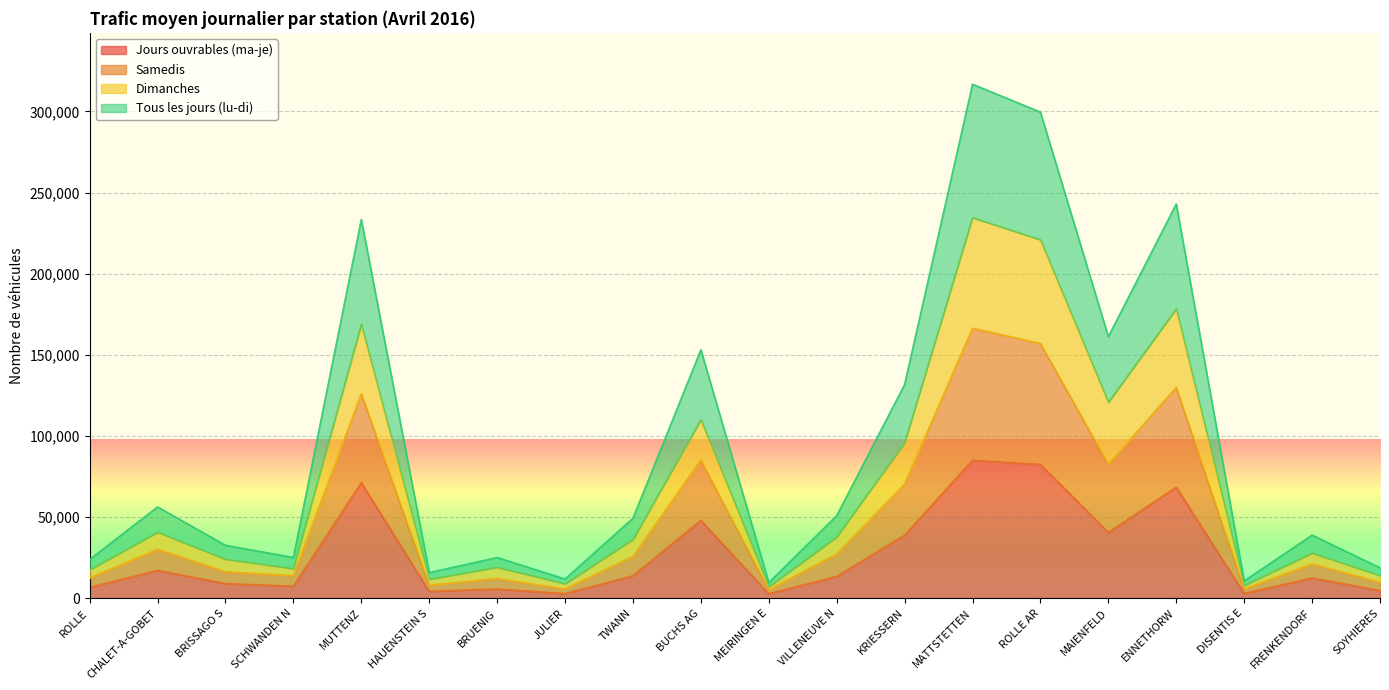

The Samedis series shows 145784.4 at KRIESSERN. True or false?

False